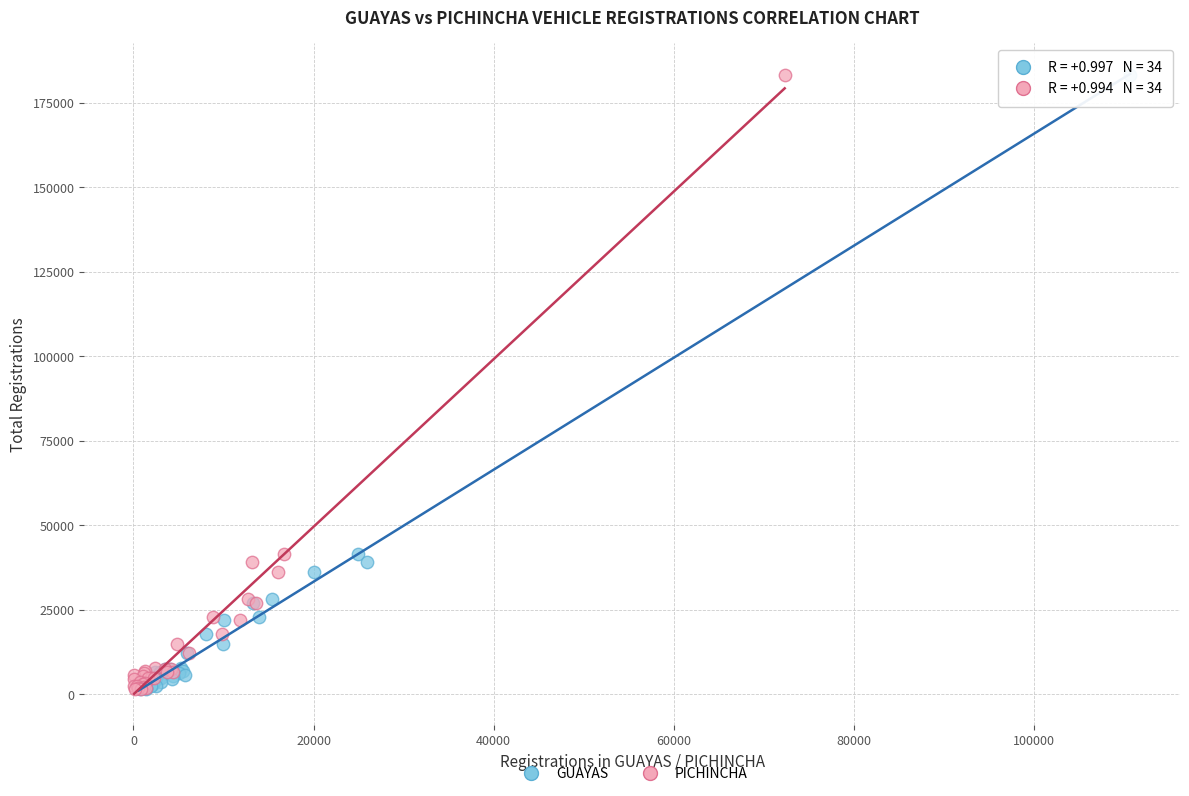

What are all the series names shown in the legend?

GUAYAS, PICHINCHA